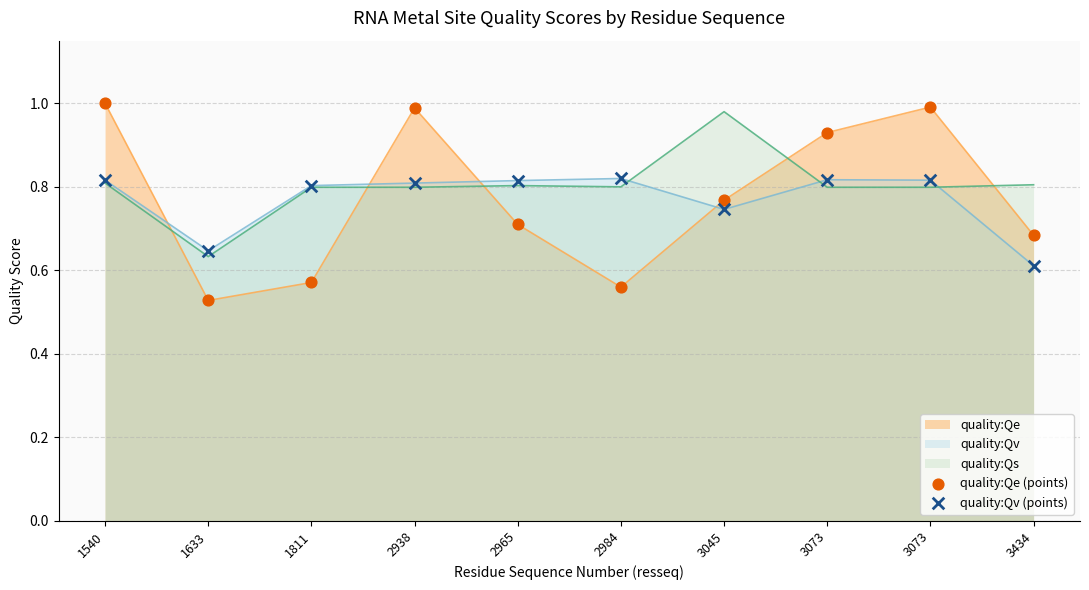

Which series has the largest total across all categories?

quality:Qs